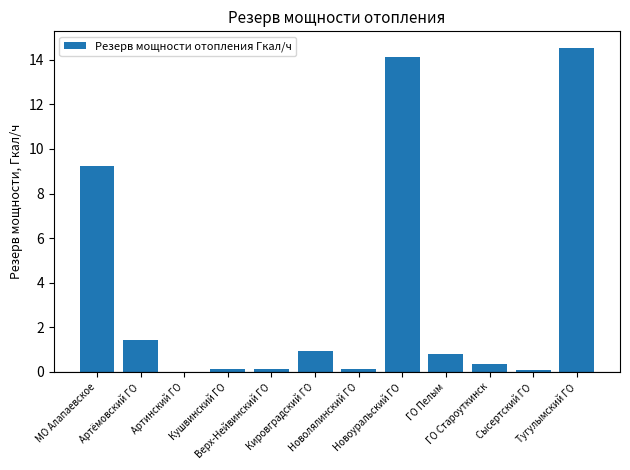

What is the maximum value shown in the chart?

14.6